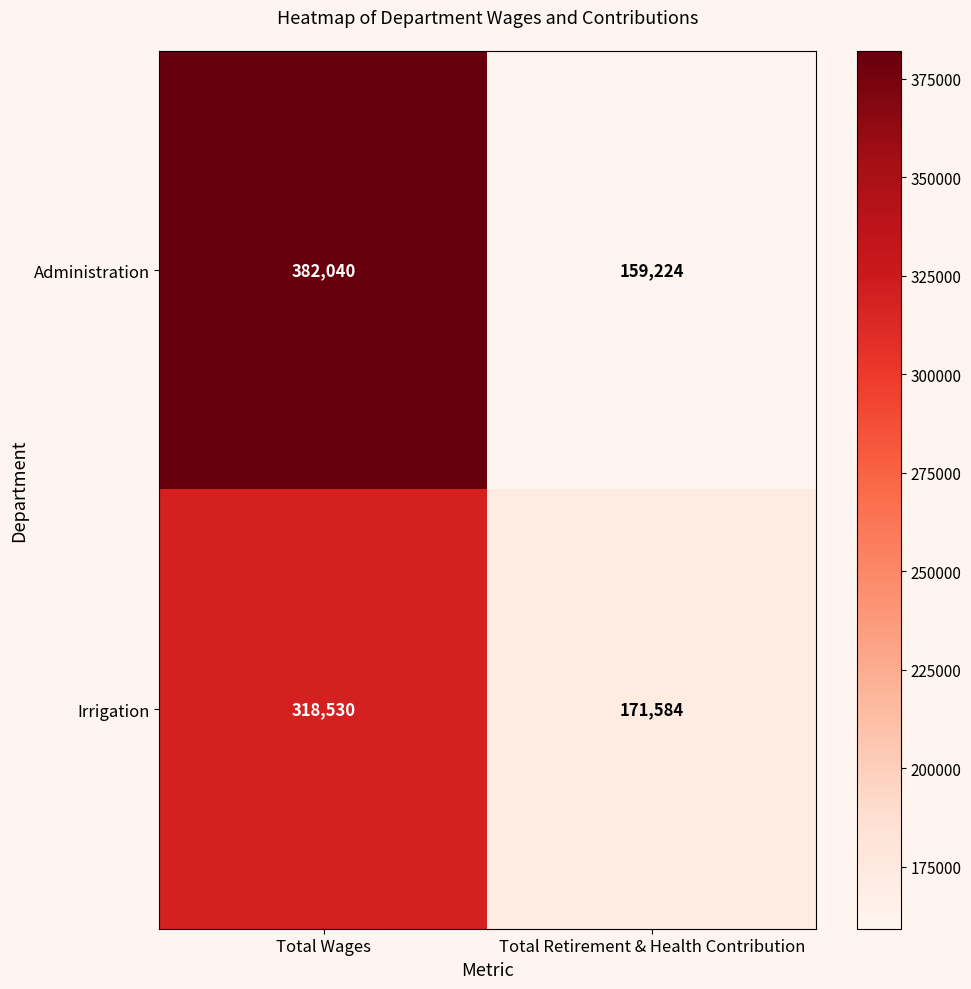

Between Total Wages and Total Retirement & Health Contribution, which series saw the biggest shift?

Administration